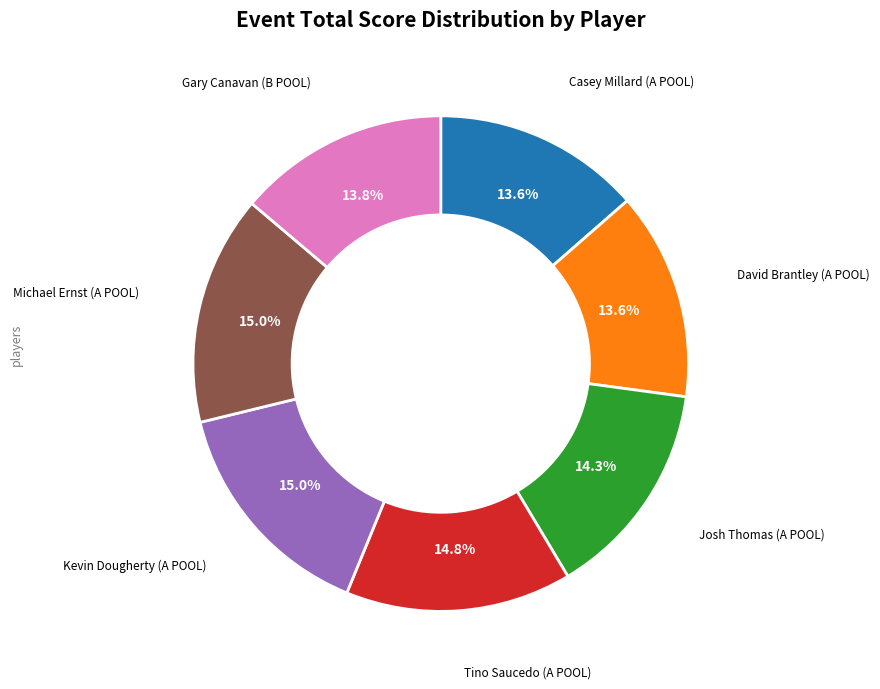

Does any single category account for the majority?

No